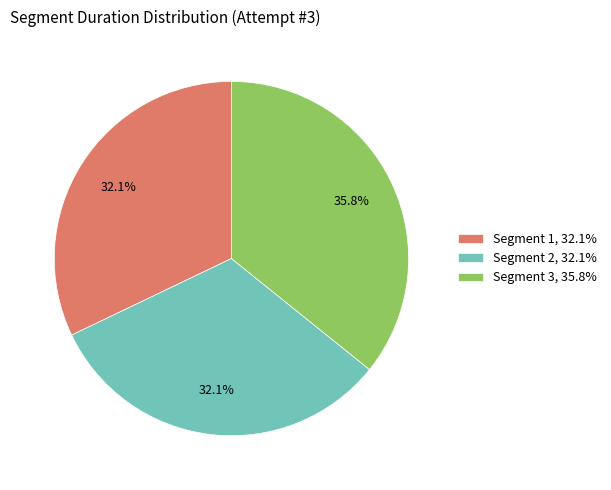

Which has a higher value, Segment 2, 32.1% or Segment 3, 35.8%?

Segment 3, 35.8%